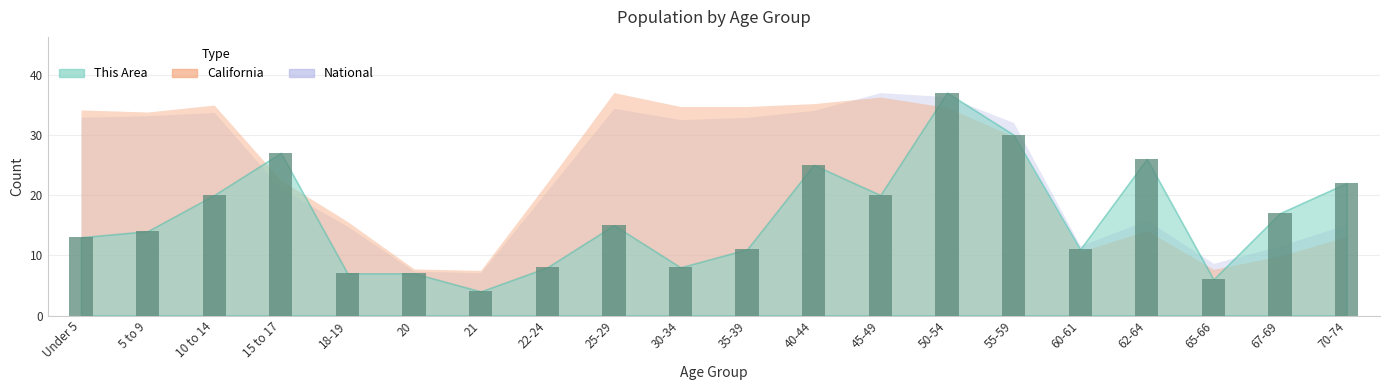

What is the change in value from 55-59 to 62-64?

-4